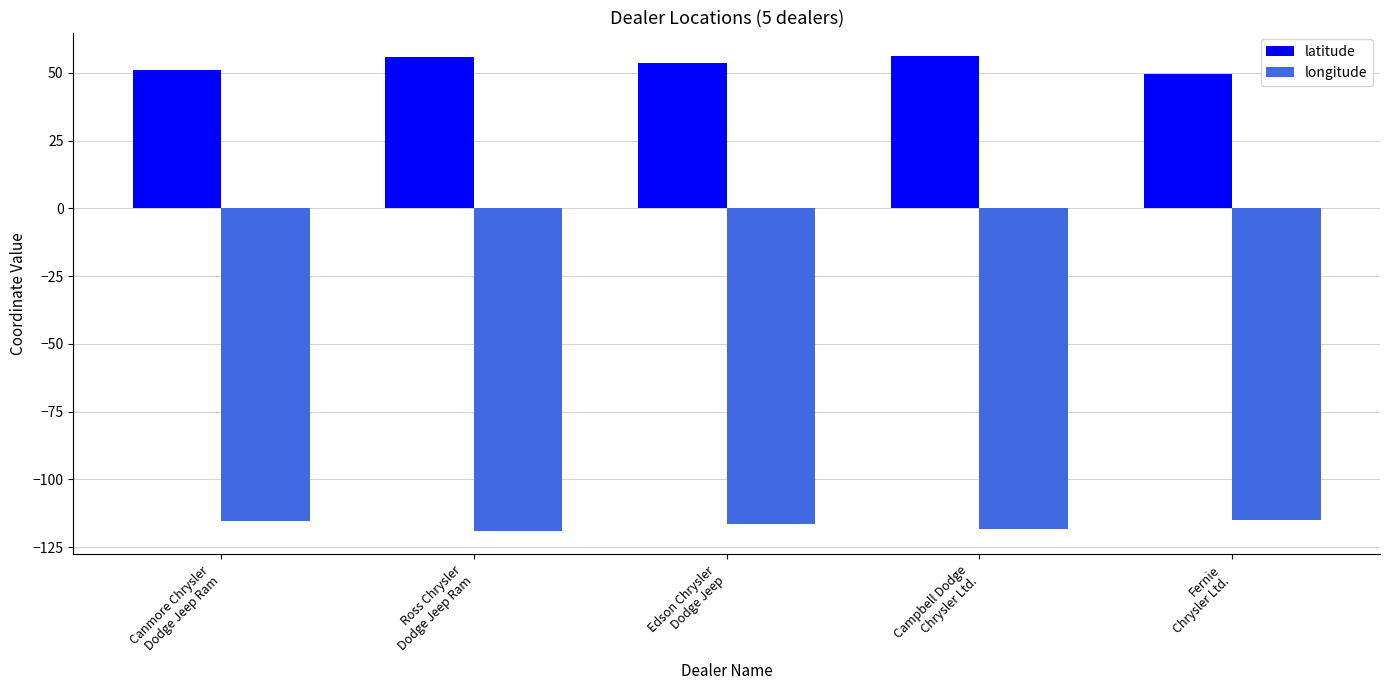

What is the average value of the longitude series?

-116.8